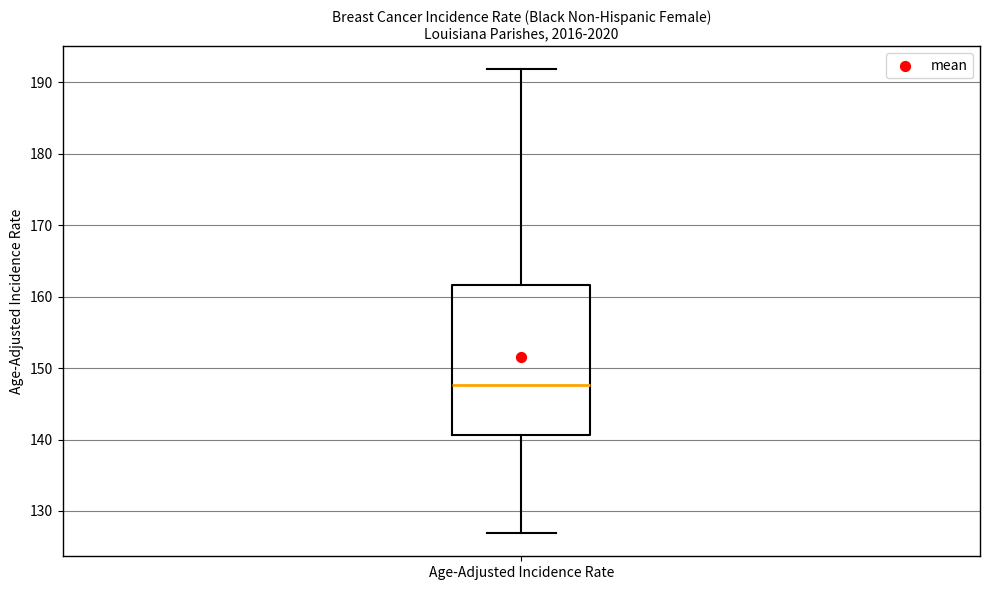

Where does the upper whisker of the box for Age-Adjusted Incidence Rate end on the y-axis? The values are not printed on the chart, so give them approximately, as read against the axis.

192